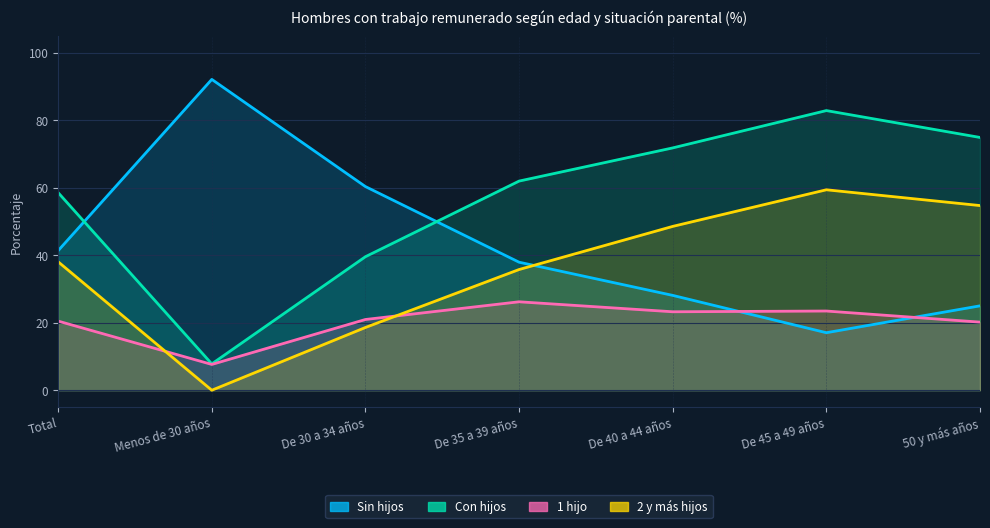

What is the difference between the 1 hijo values at De 35 a 39 años and De 45 a 49 años?

2.7